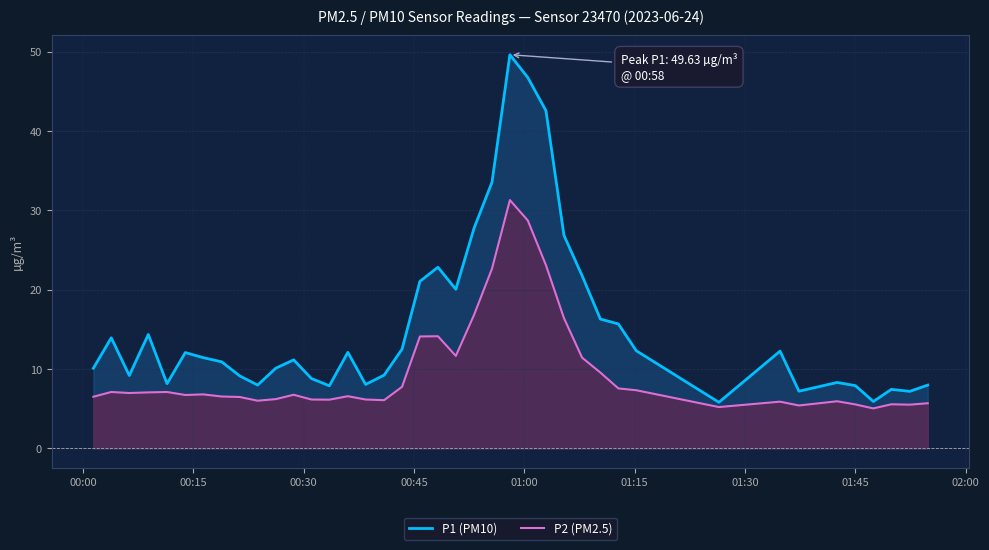

How many lines are shown in the chart?

2